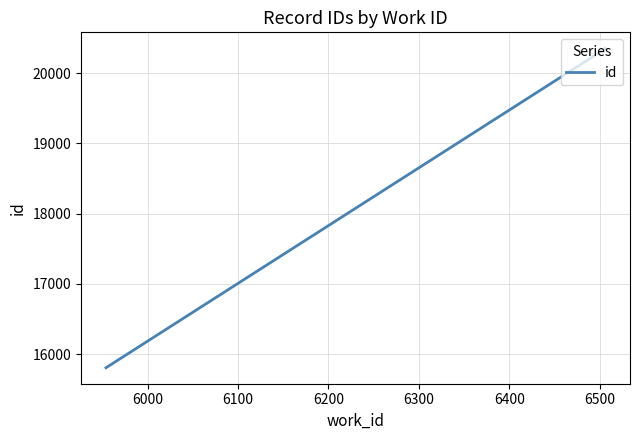

What is the difference between the maximum and minimum values?

4548